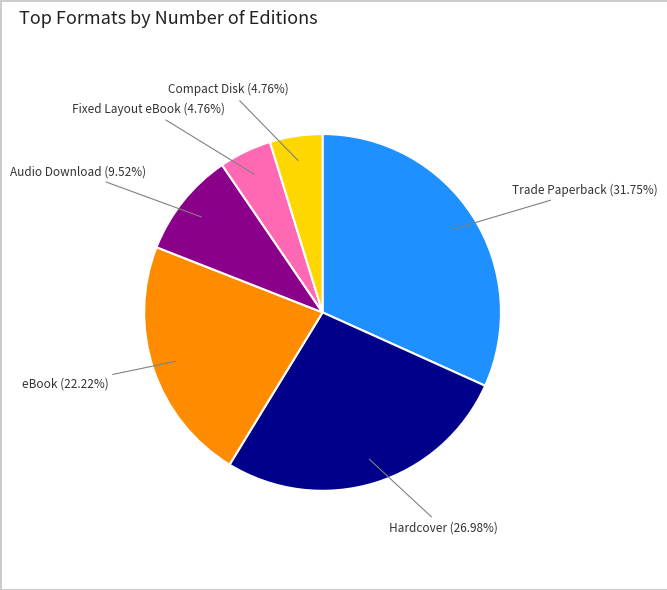

To the nearest percent, what is the average slice percentage?

17%